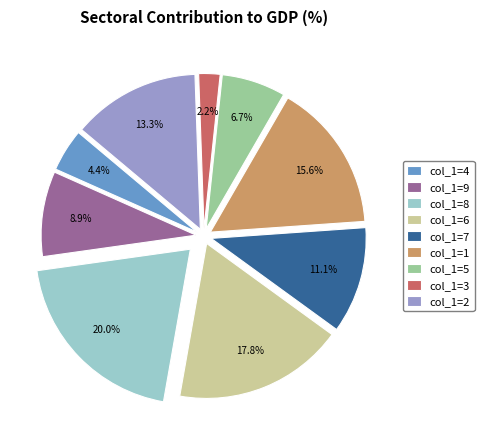

Between col_1=3 and col_1=8, which is larger?

col_1=8